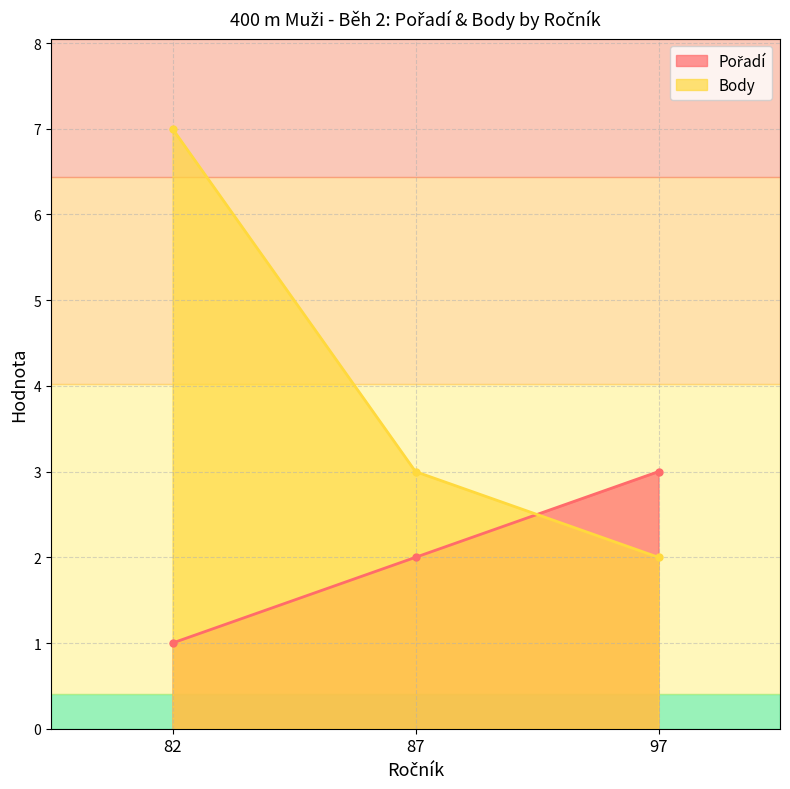

Which label corresponds to the largest value in the chart?

82